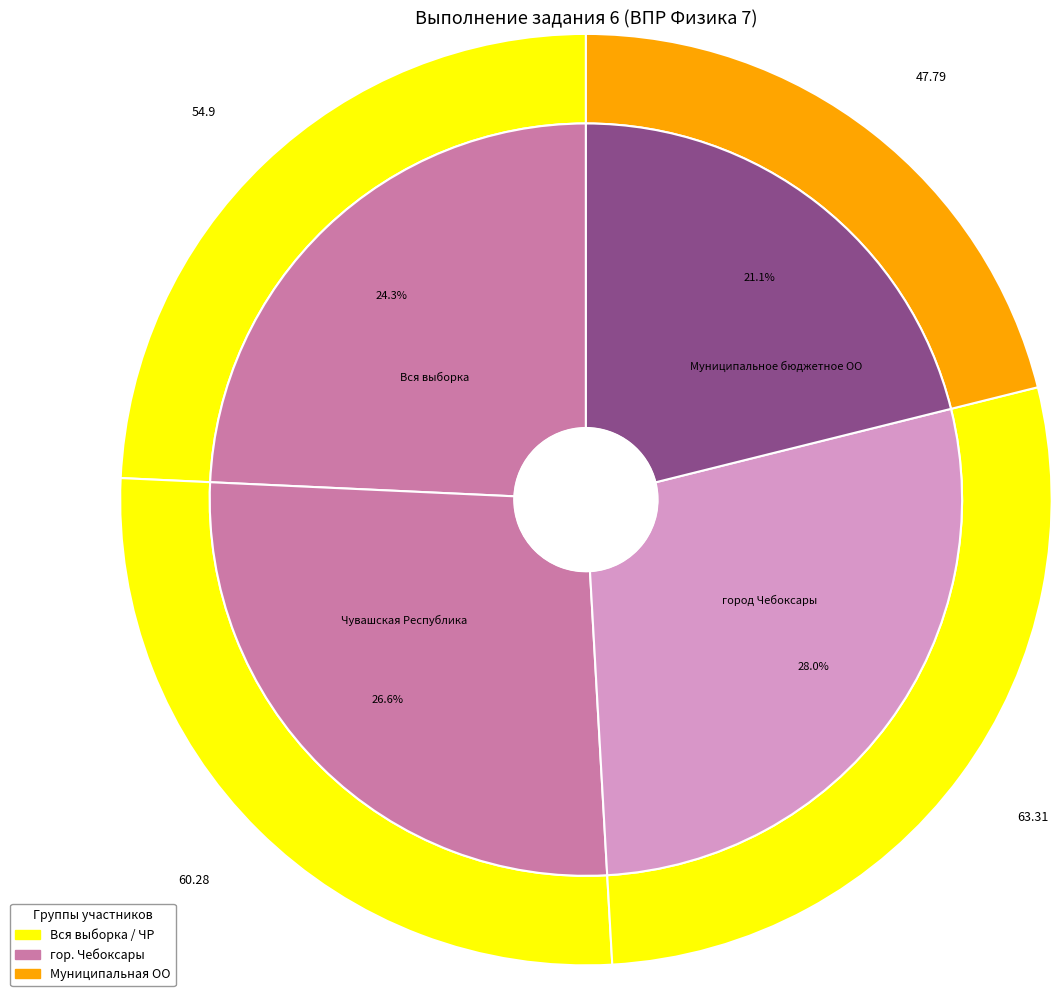

What percentage do Чувашская Республика and город Чебоксары together represent?

54.6%